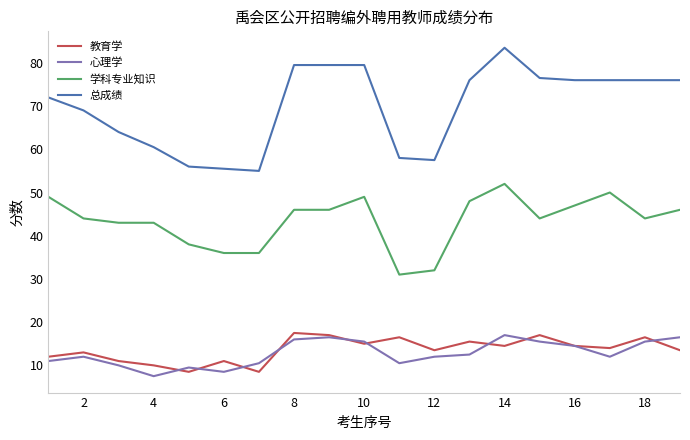

Which series has the largest total across all categories?

总成绩